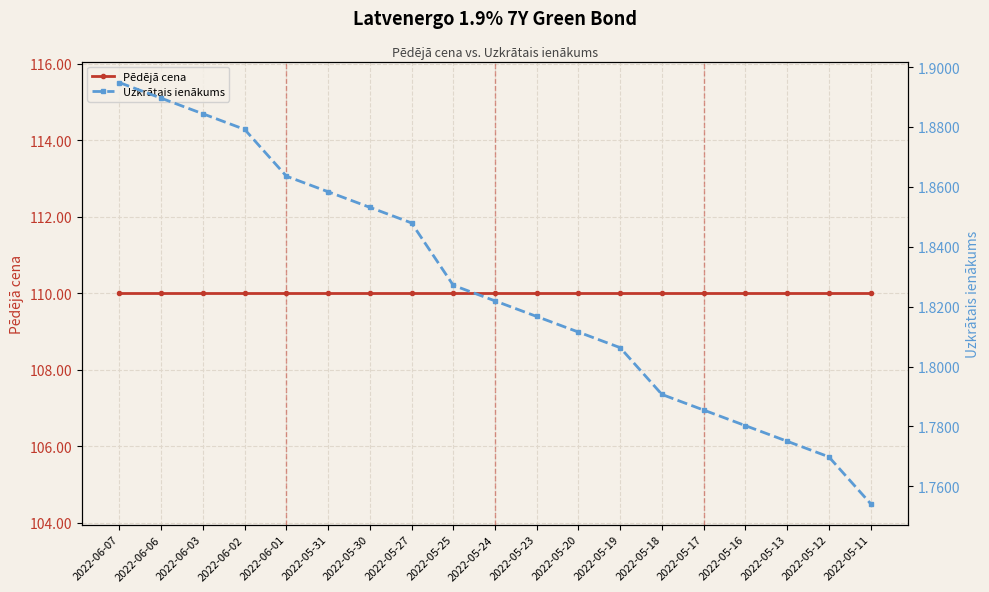

What are all the series names shown in the legend?

Pēdējā cena, Uzkrātais ienākums